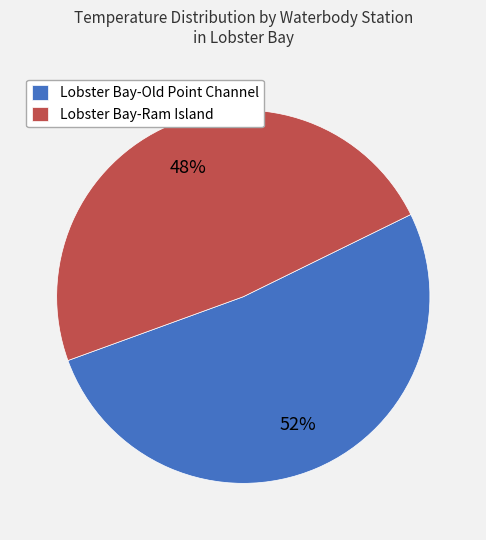

Count the number of slices in the pie.

2